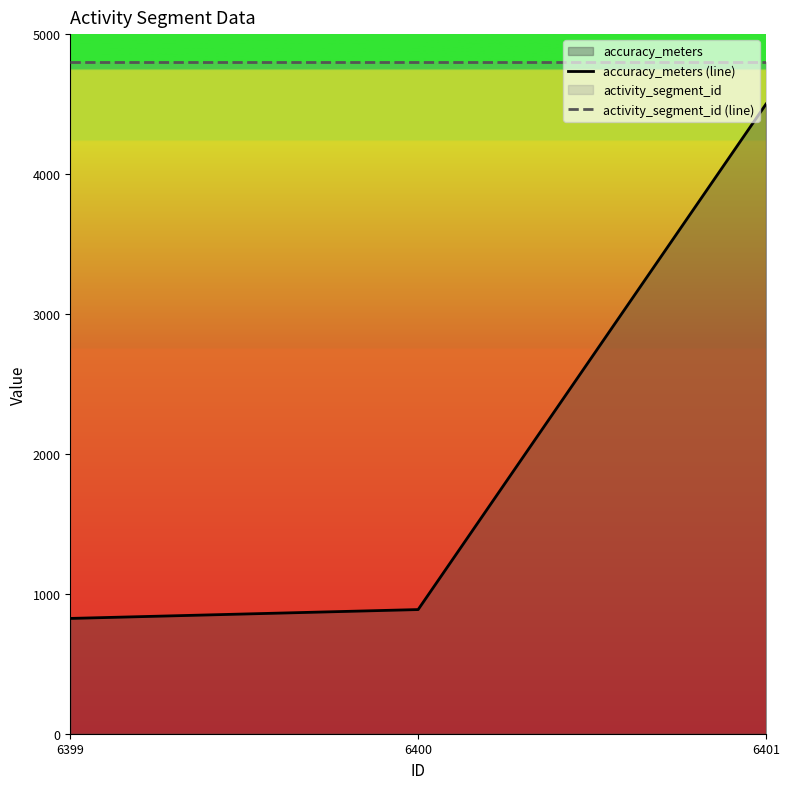

Does the chart display data point markers on the line(s)?

No